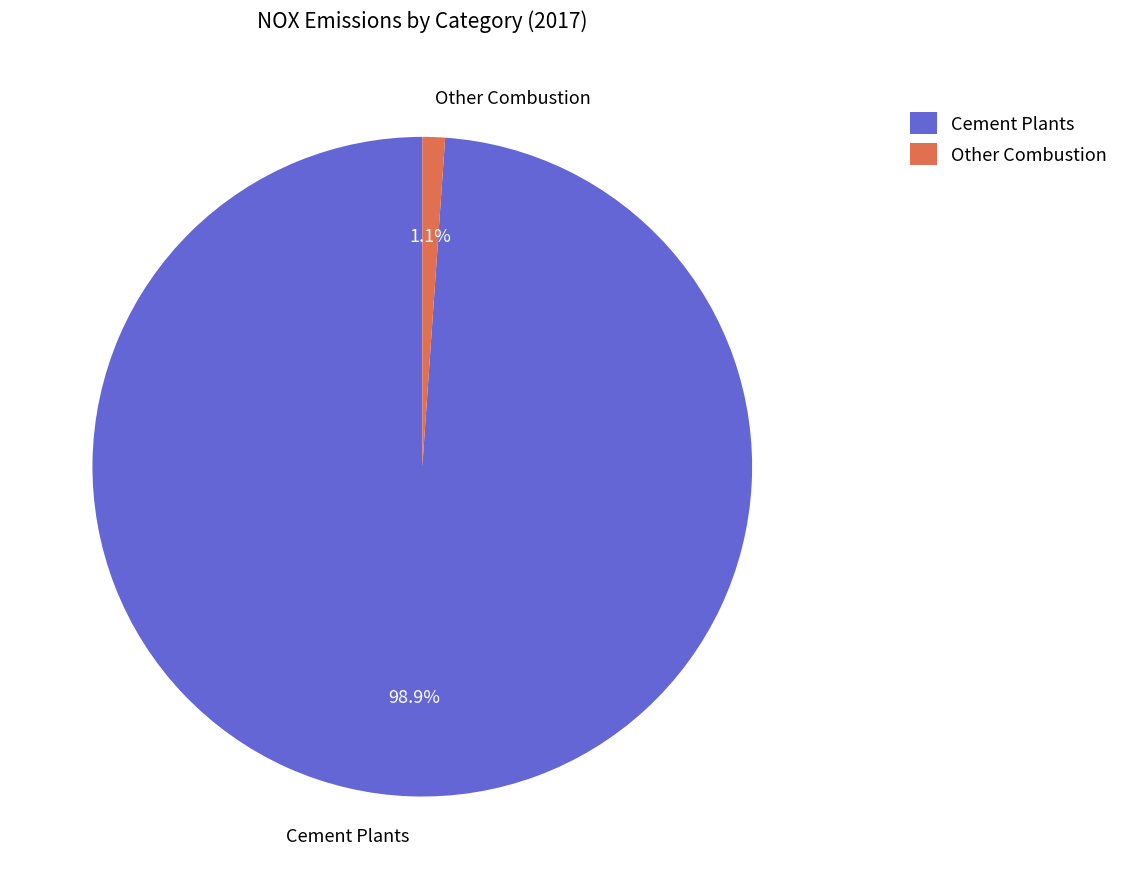

Which slice is the smallest?

Other Combustion